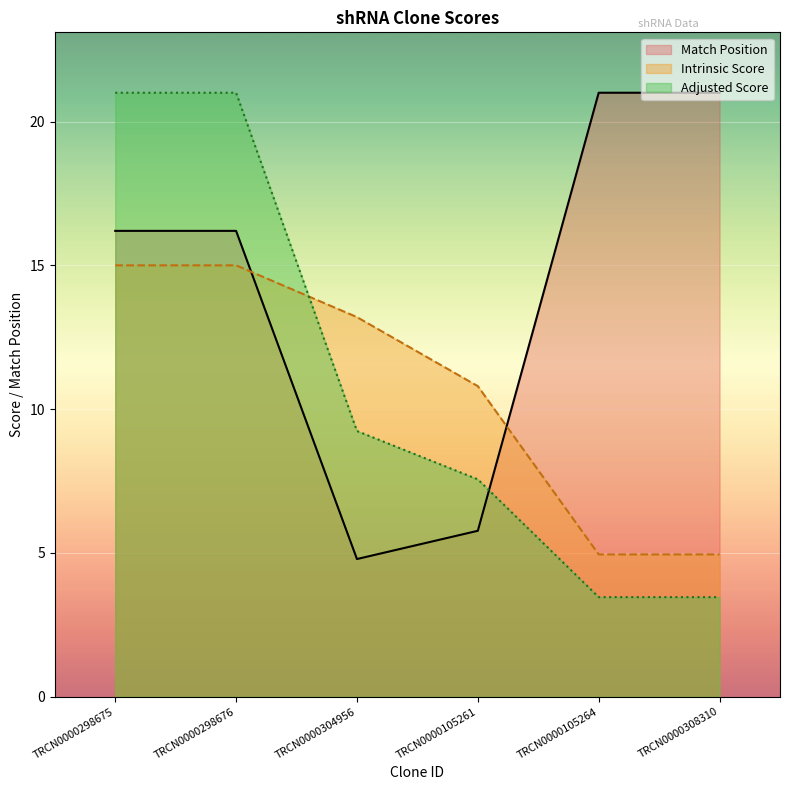

True or false: Intrinsic Score and Adjusted Score cross at least once.

True